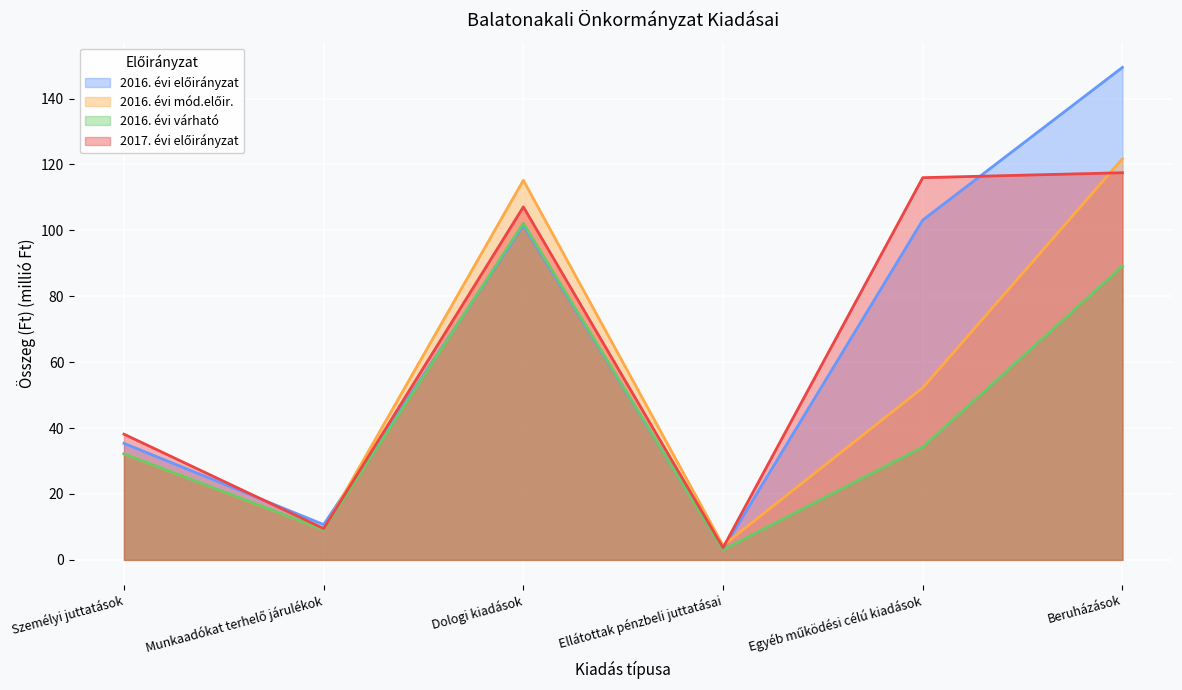

How many data points does each series have?

6